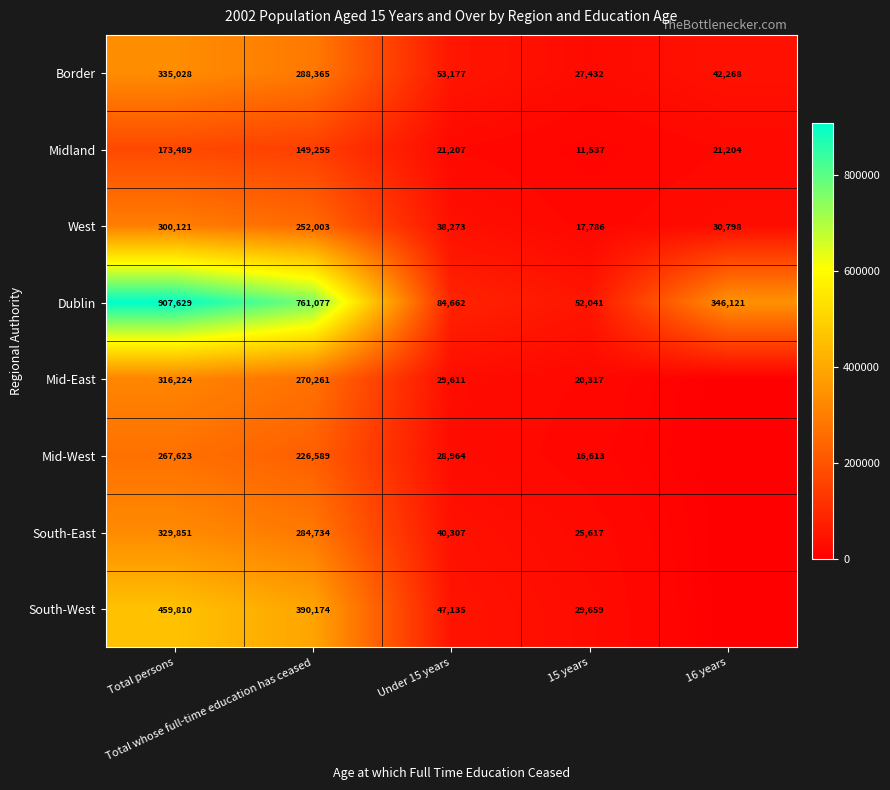

The value of Dublin at Under 15 years is 84662. True or false?

True